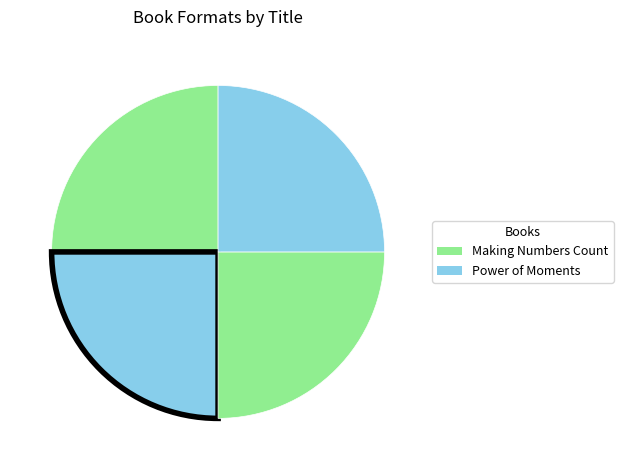

Is there a majority slice in this chart?

No